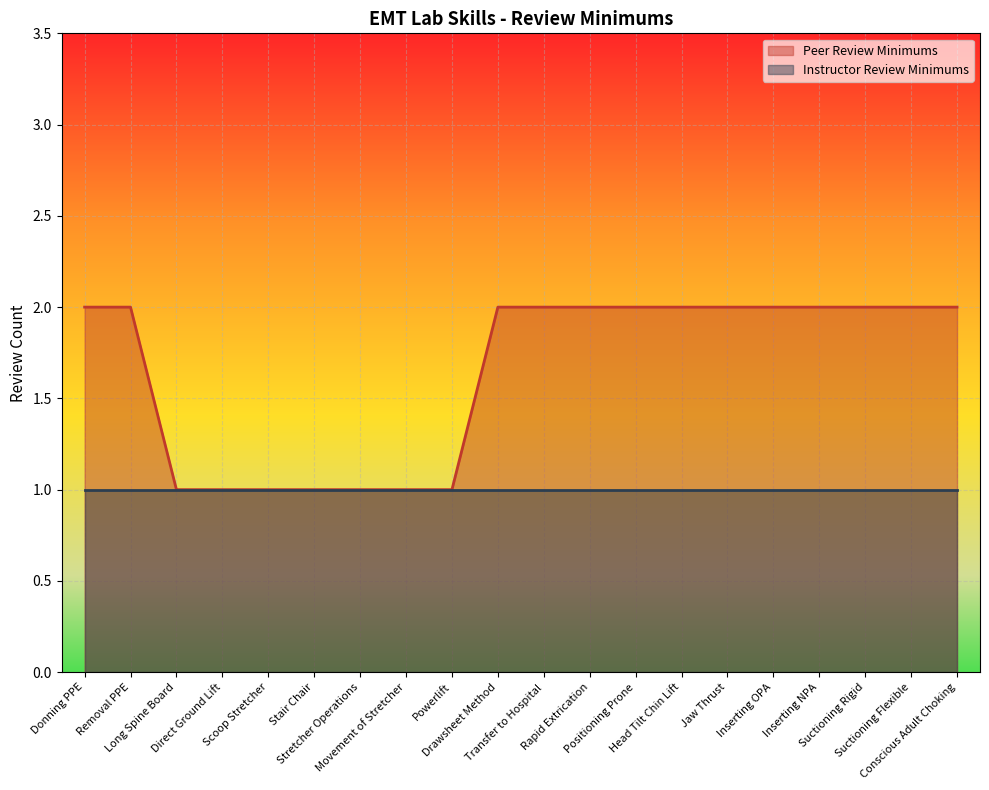

Which series has the largest total across all categories?

Peer Review Minimums